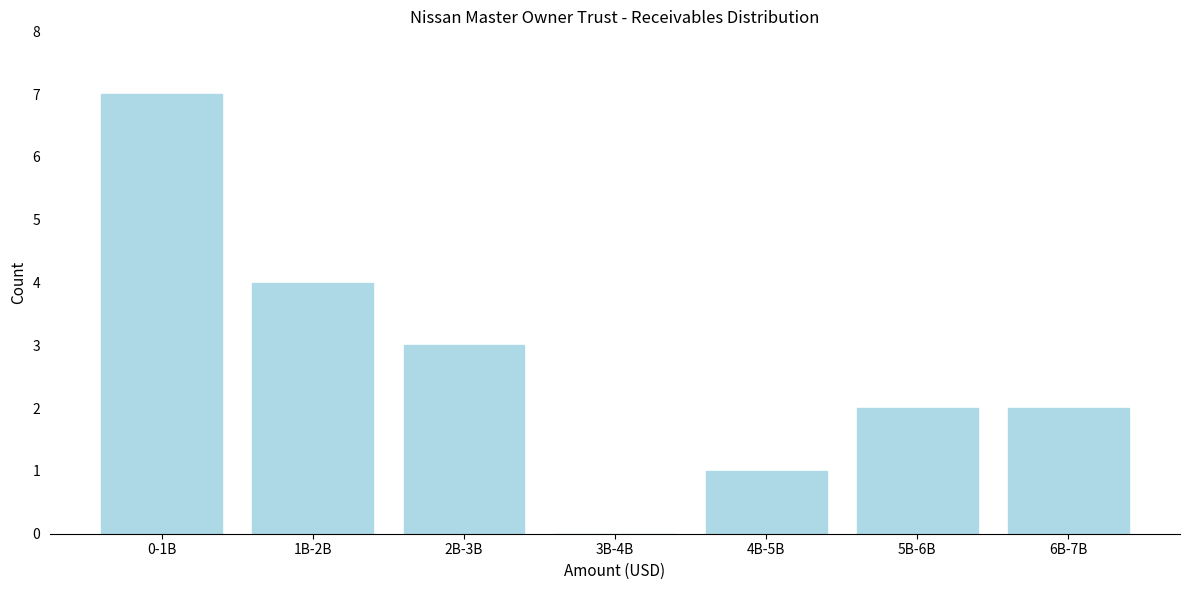

Reading left to right, list all the values displayed in this chart.

0-1B=7	1B-2B=4	2B-3B=3	3B-4B=0	4B-5B=1	5B-6B=2	6B-7B=2